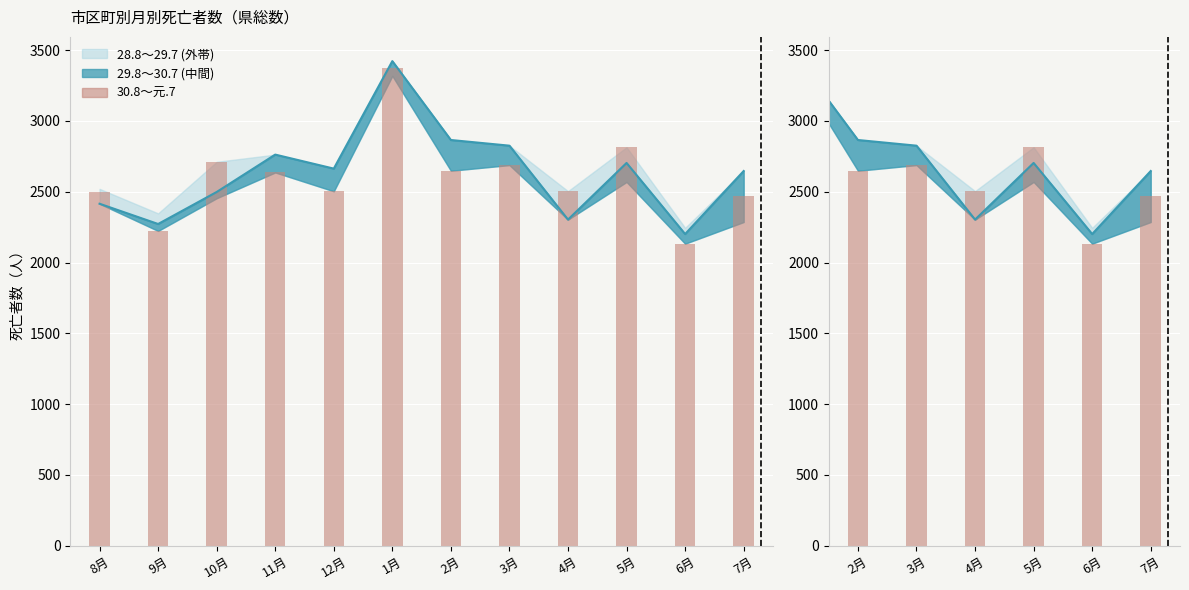

Rank the categories by value from highest to lowest.

1月, 5月, 10月, 3月, 2月, 11月, 4月, 12月, 8月, 7月, 9月, 6月